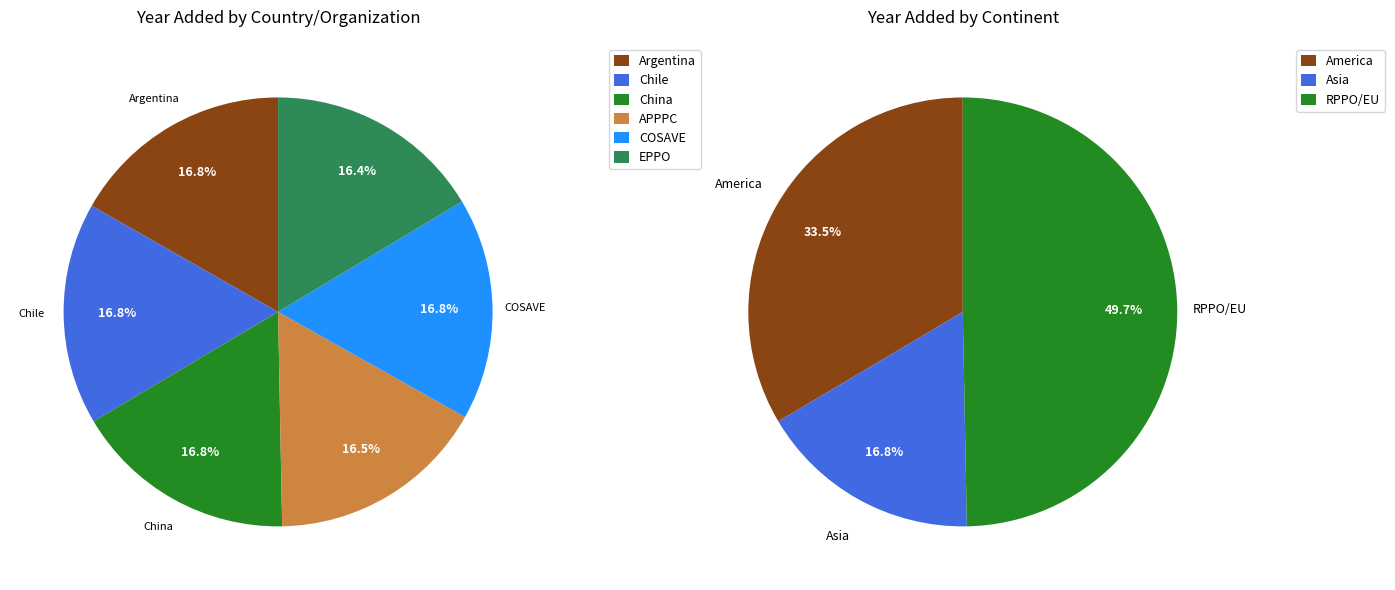

Combined, do Argentina and EPPO account for over 50%?

No